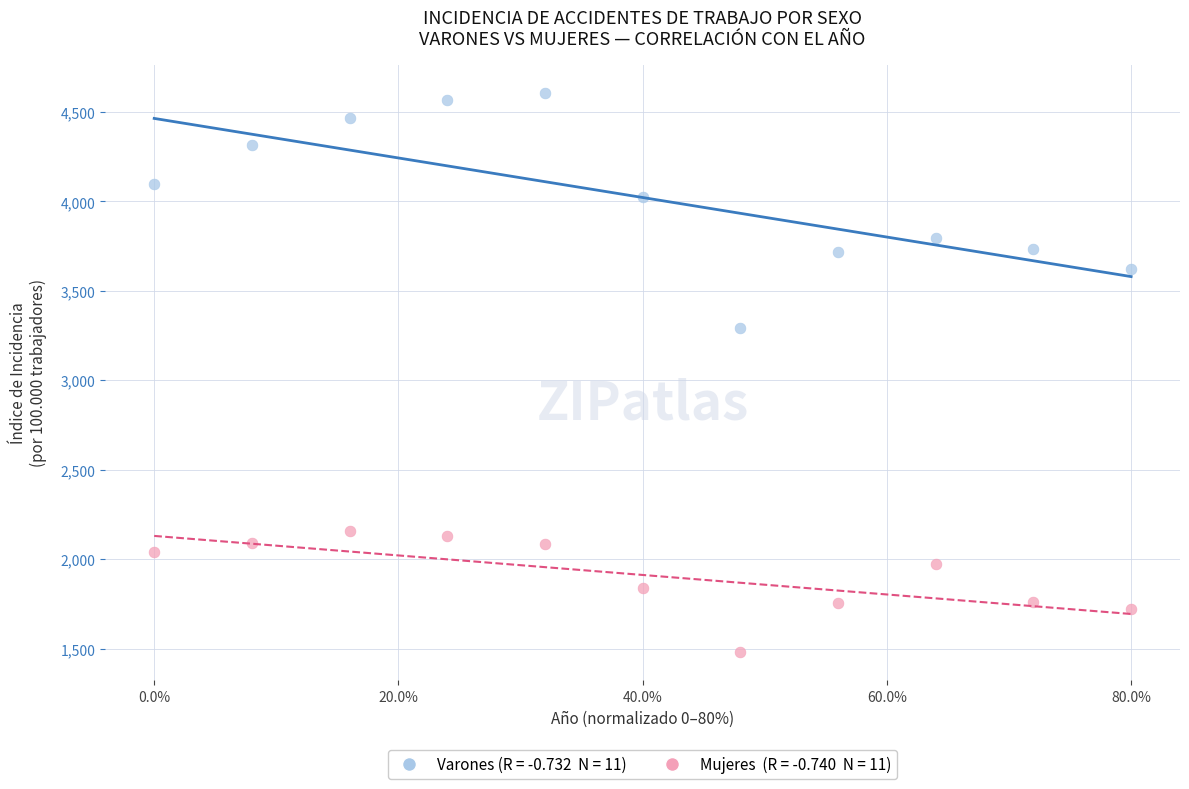

Across all series, what Y value is closest to 3043?

3289.8